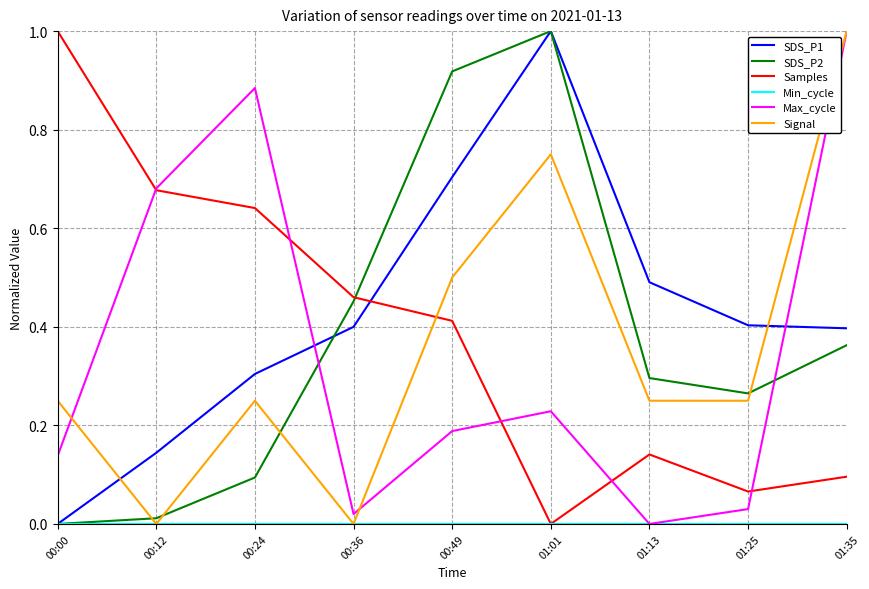

At which label does Max_cycle reach its peak?

01:35